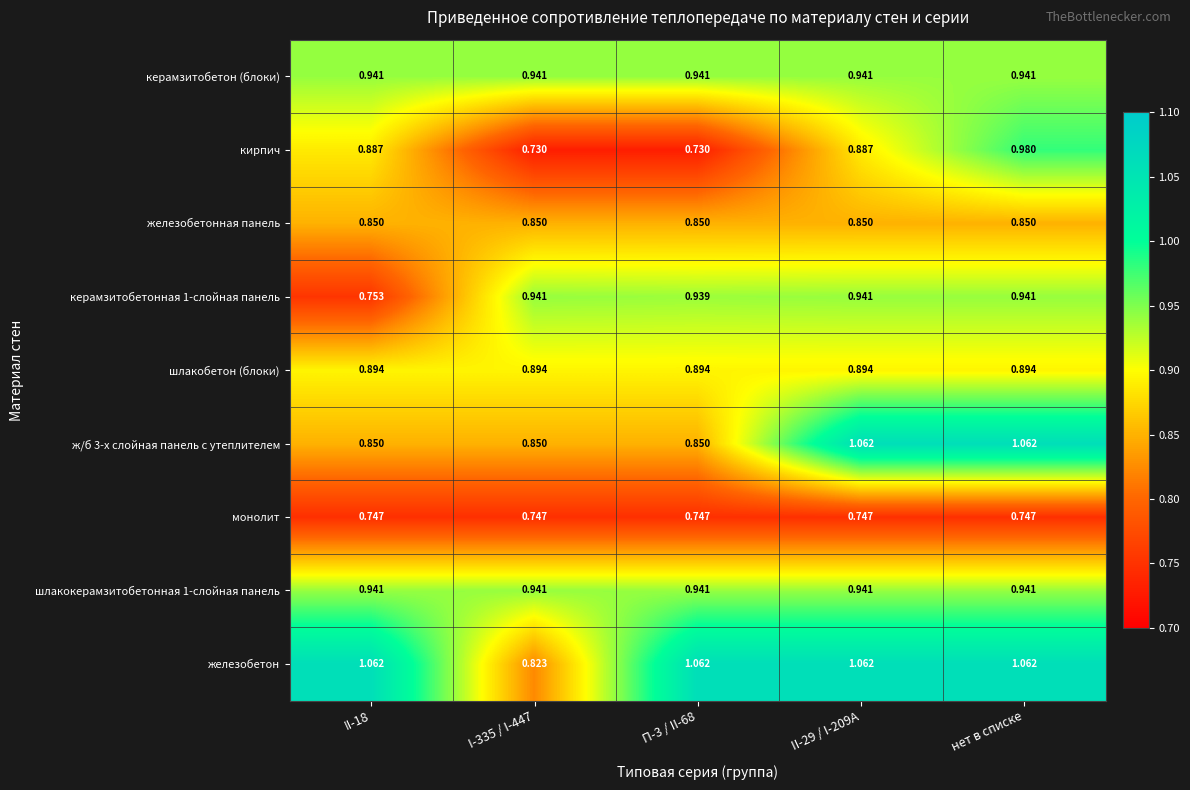

Is the value of железобетонная панель at П-3 / II-68 greater than the value of железобетон at нет в списке?

No